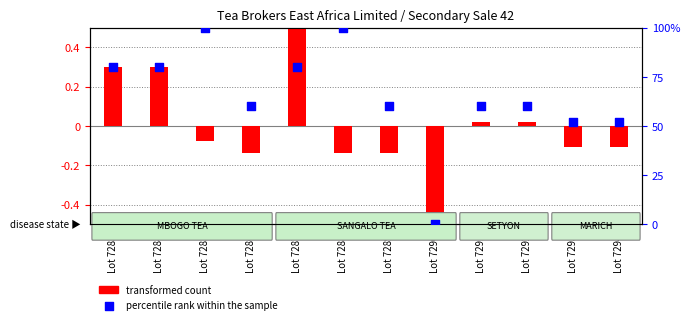

Which series reaches the minimum Y coordinate?

transformed count